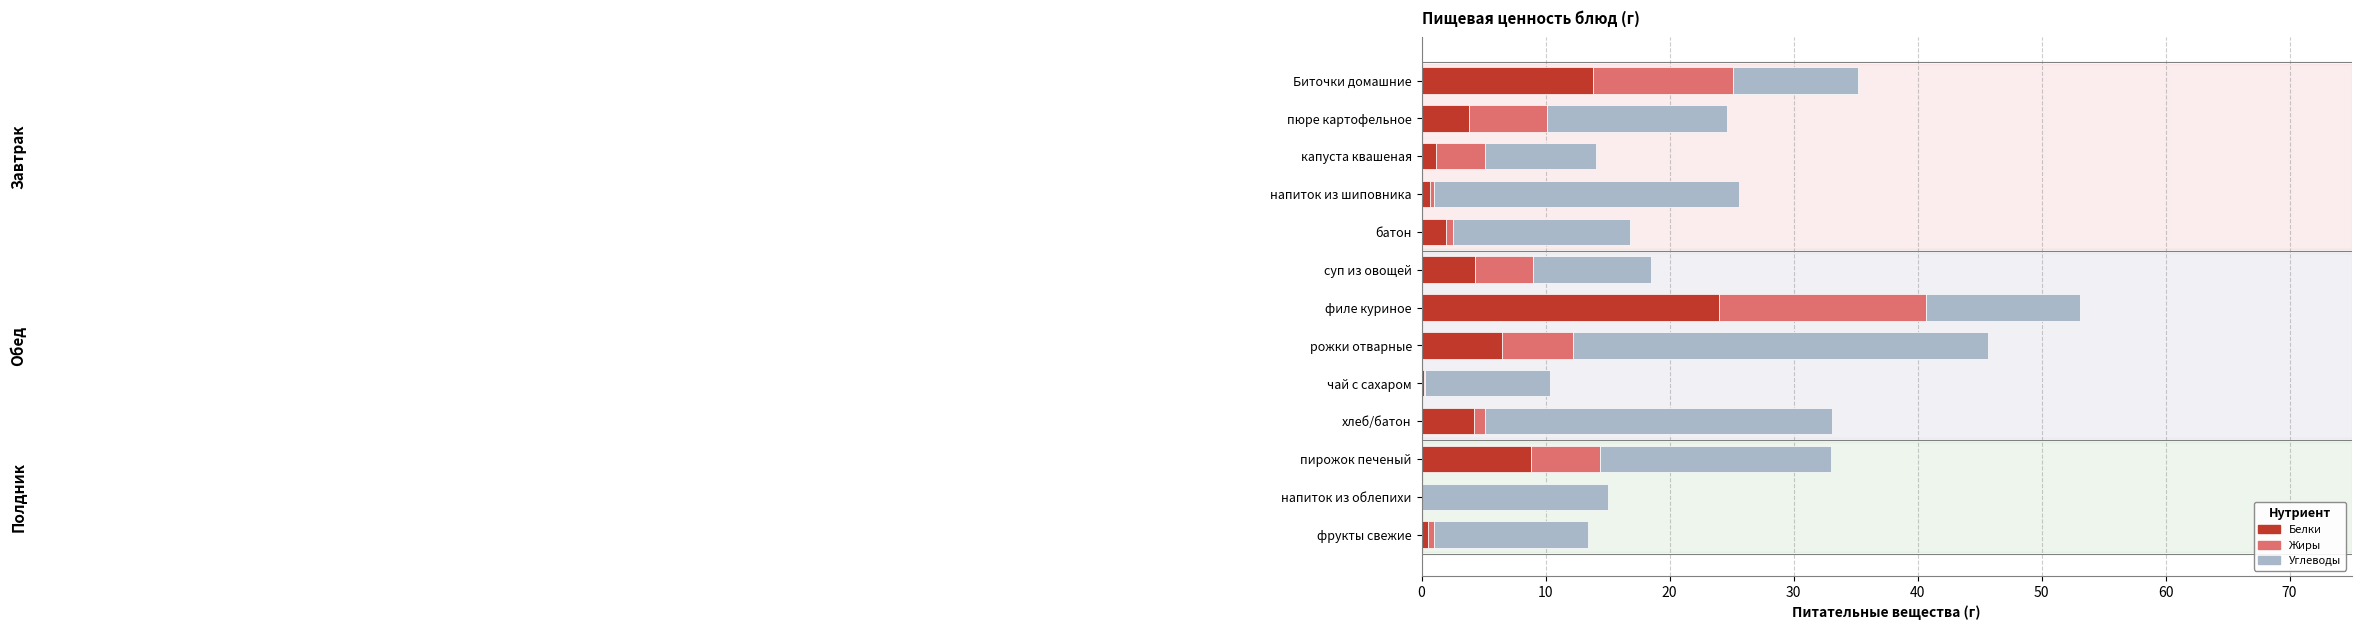

The value of Белки at напиток из облепихи is 0.0. True or false?

True